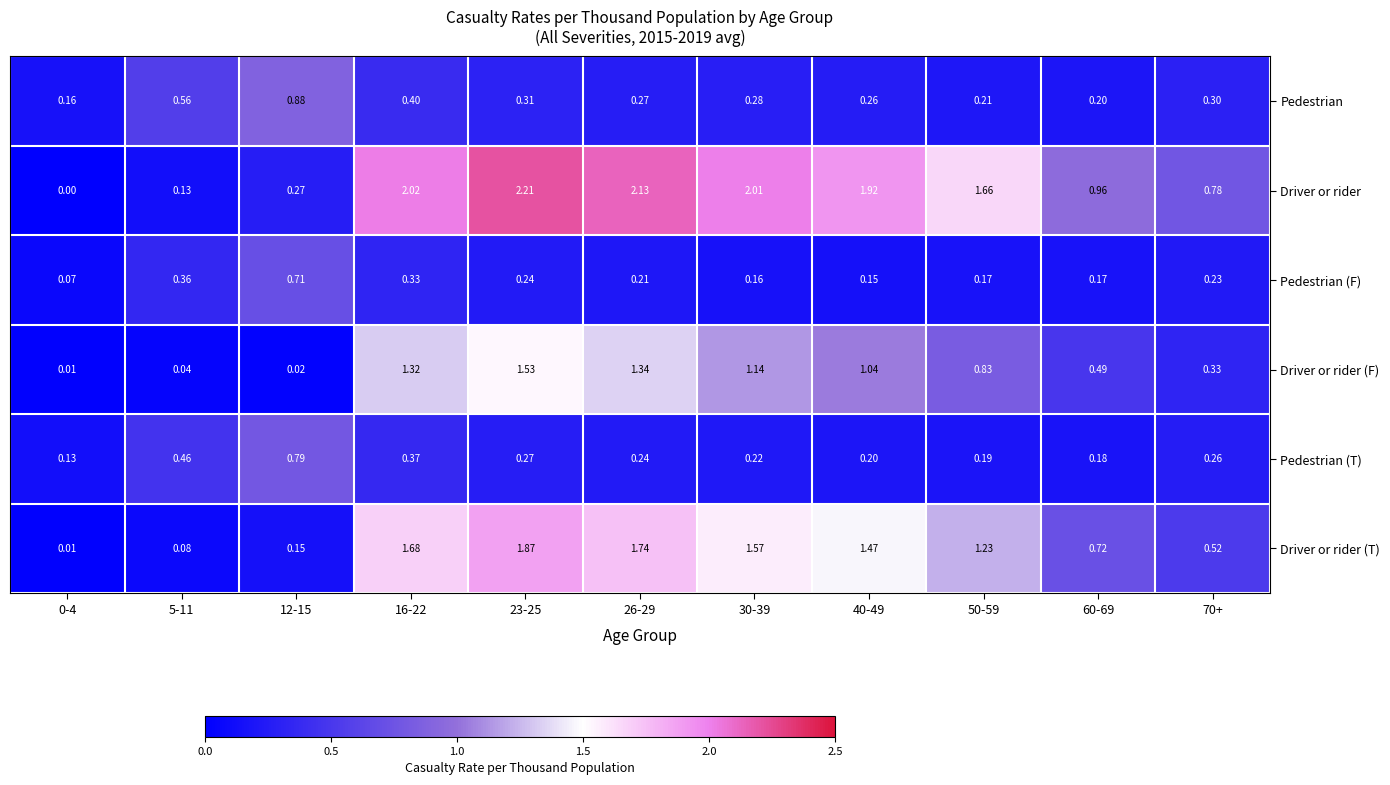

Is the value of Driver or rider (T) at 16-22 greater than the value of Pedestrian at 12-15?

Yes